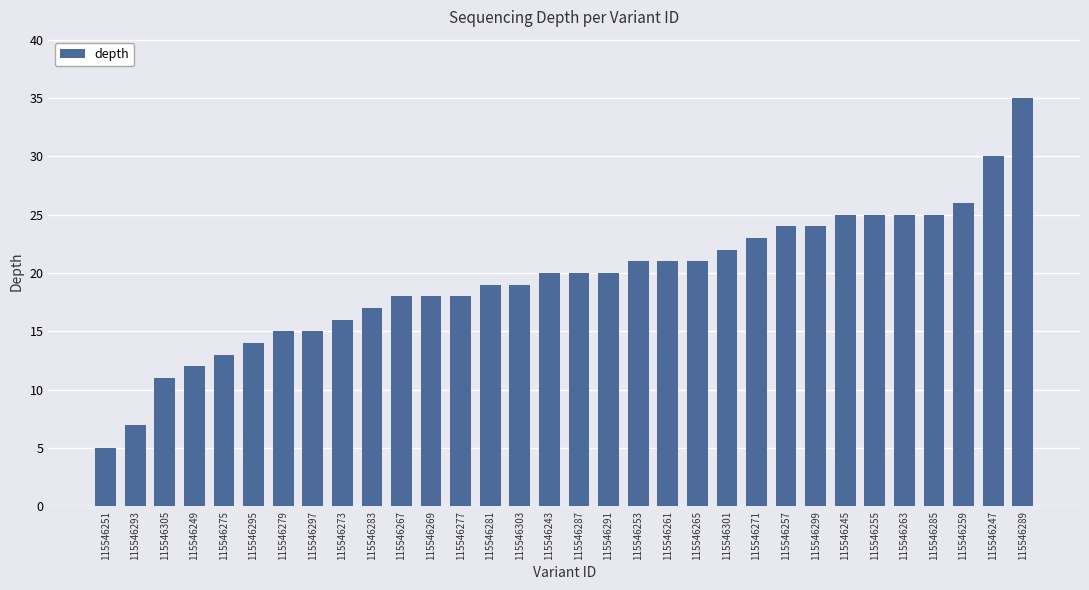

What is the sum of all values?

624